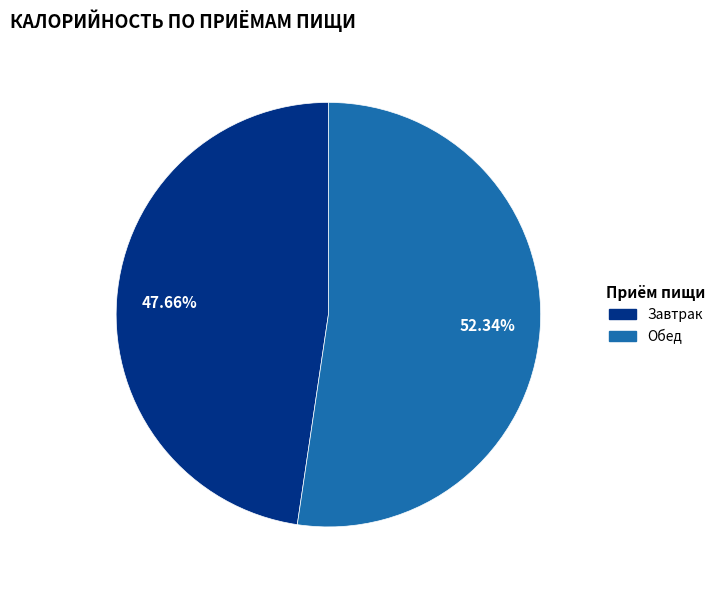

Combined, do Обед and Завтрак account for over 50%?

Yes